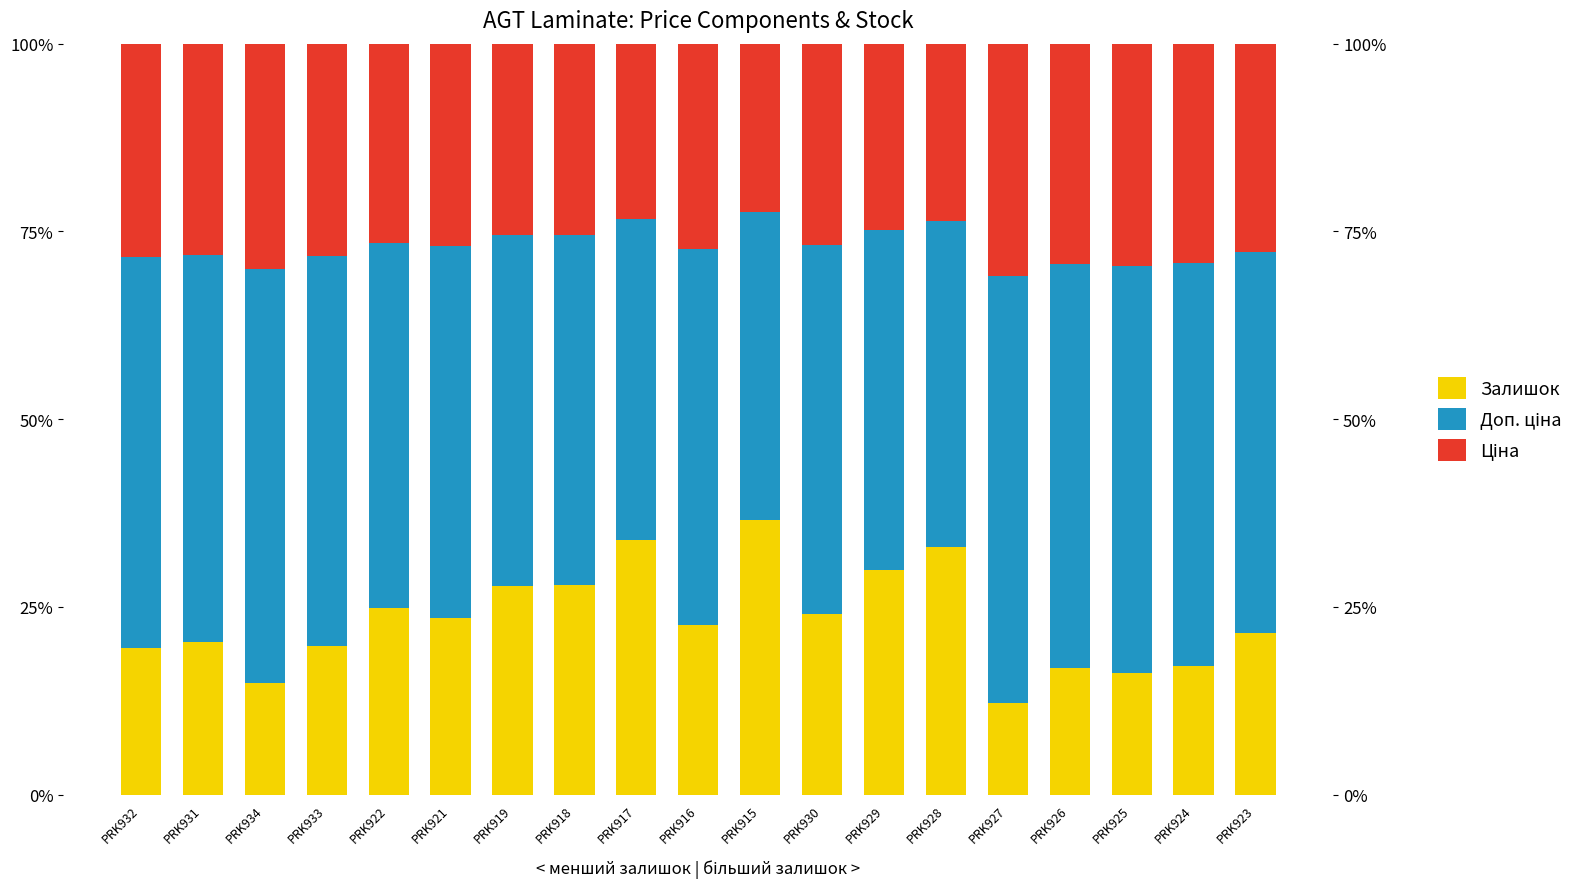

Reading left to right, extract all data points from this chart.

Залишок: PRK932=19.6	PRK931=20.3	PRK934=14.8	PRK933=19.7	PRK922=24.8	PRK921=23.6	PRK919=27.8	PRK918=27.9	PRK917=33.9	PRK916=22.6	PRK915=36.6	PRK930=24.0	PRK929=29.9	PRK928=33.0	PRK927=12.2	PRK926=16.9	PRK925=16.2	PRK924=17.1	PRK923=21.6
Доп. ціна: PRK932=52.0	PRK931=51.6	PRK934=55.1	PRK933=51.9	PRK922=48.7	PRK921=49.5	PRK919=46.8	PRK918=46.7	PRK917=42.8	PRK916=50.1	PRK915=41.0	PRK930=49.2	PRK929=45.4	PRK928=43.3	PRK927=56.8	PRK926=53.8	PRK925=54.2	PRK924=53.7	PRK923=50.8
Ціна: PRK932=28.4	PRK931=28.1	PRK934=30.1	PRK933=28.3	PRK922=26.5	PRK921=27.0	PRK919=25.5	PRK918=25.4	PRK917=23.3	PRK916=27.3	PRK915=22.4	PRK930=26.8	PRK929=24.7	PRK928=23.6	PRK927=31.0	PRK926=29.3	PRK925=29.6	PRK924=29.3	PRK923=27.7